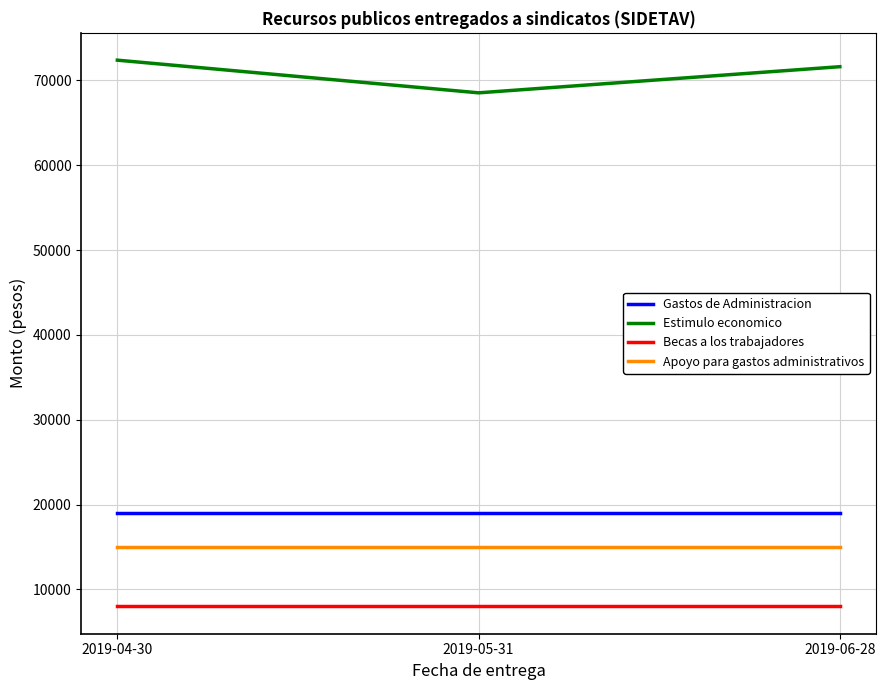

The value of Apoyo para gastos administrativos at 2019-04-30 is 7660. True or false?

False